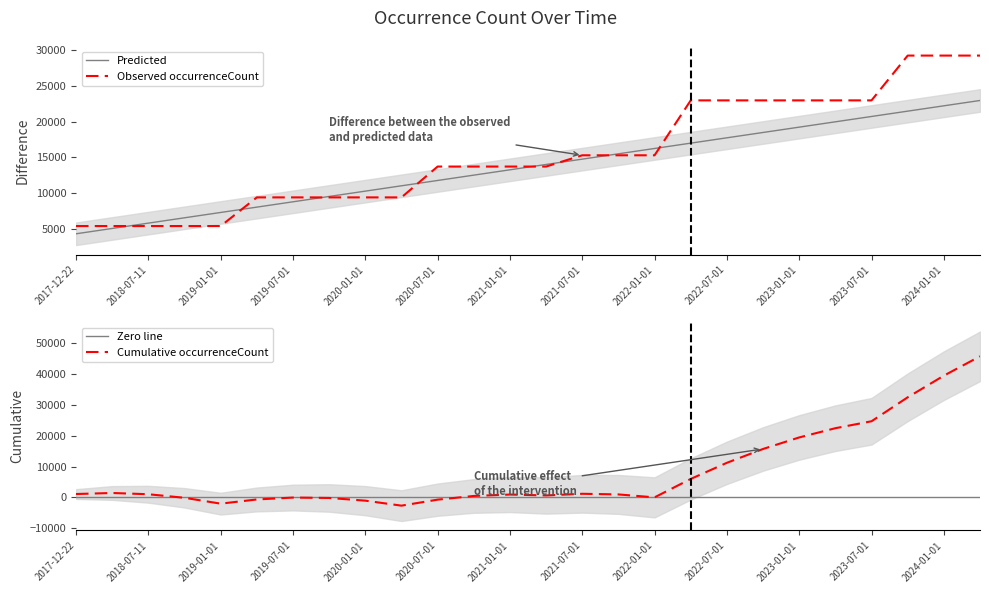

Count the number of values greater than 13714.

12